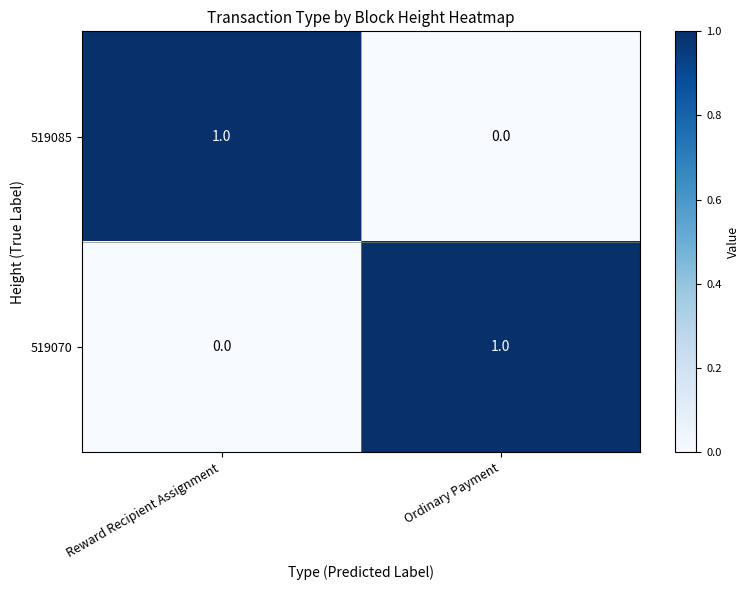

Is it true that 519085 equals 2 at Reward Recipient Assignment?

False